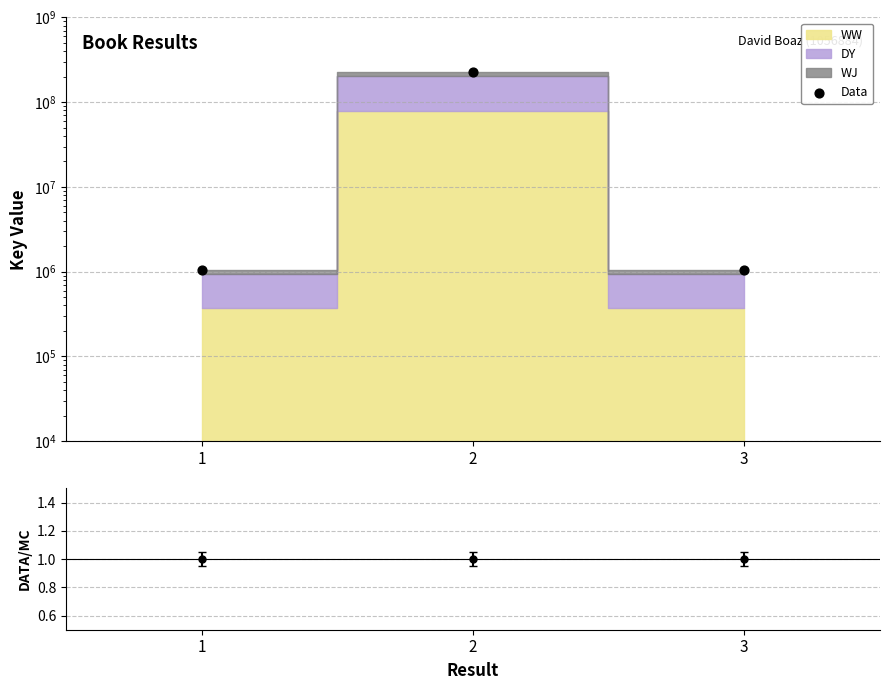

Between 1 and 3, which is larger?

1